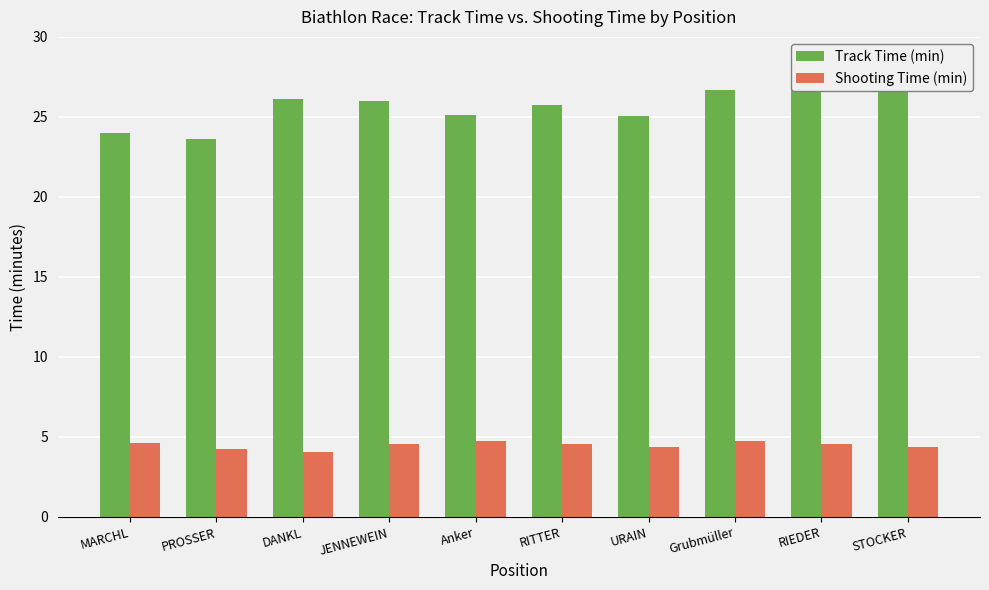

Reading right to left, extract all data points from this chart.

Track Time (min): STOCKER=28.7	RIEDER=27.7	Grubmüller=26.7	URAIN=25.1	RITTER=25.8	Anker=25.1	JENNEWEIN=26.0	DANKL=26.1	PROSSER=23.6	MARCHL=24.0
Shooting Time (min): STOCKER=4.3	RIEDER=4.5	Grubmüller=4.8	URAIN=4.4	RITTER=4.5	Anker=4.8	JENNEWEIN=4.6	DANKL=4.0	PROSSER=4.2	MARCHL=4.6